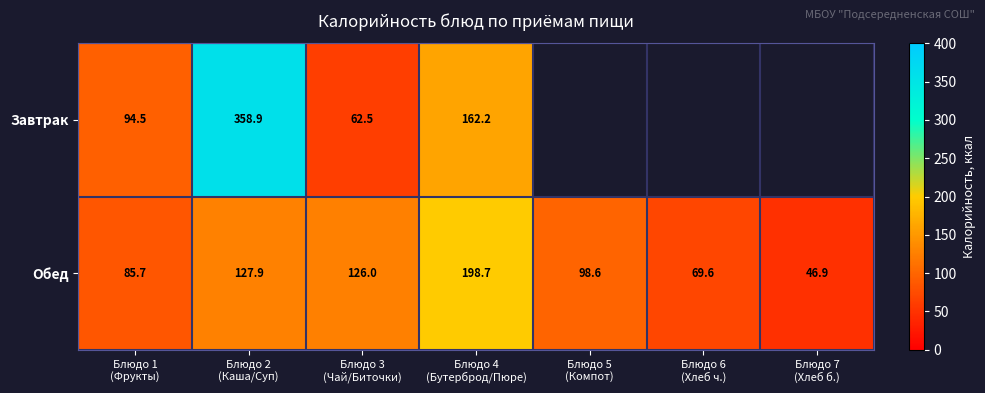

What is the minimum value for Обед?

46.9